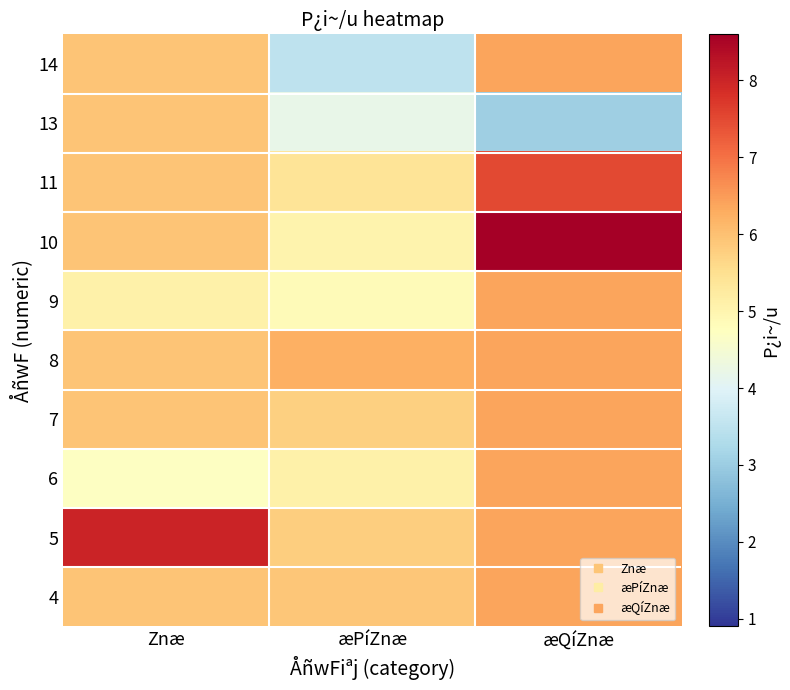

Which has a higher value, æQíZnæ or æPíZnæ?

æQíZnæ